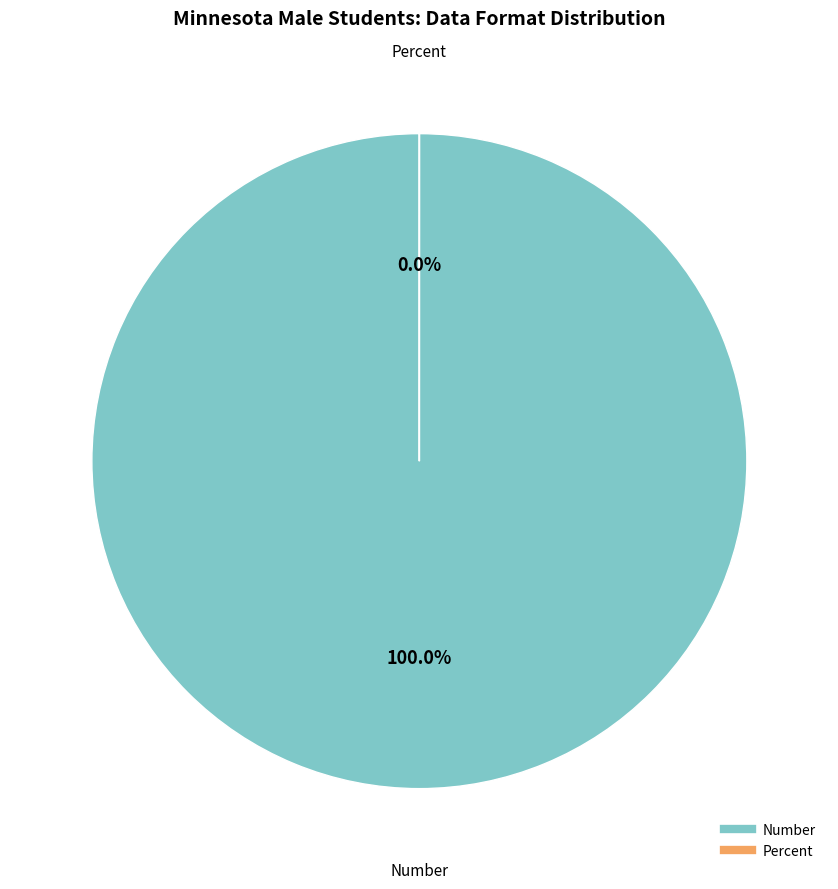

True or false: Percent accounts for 0% of the total.

True